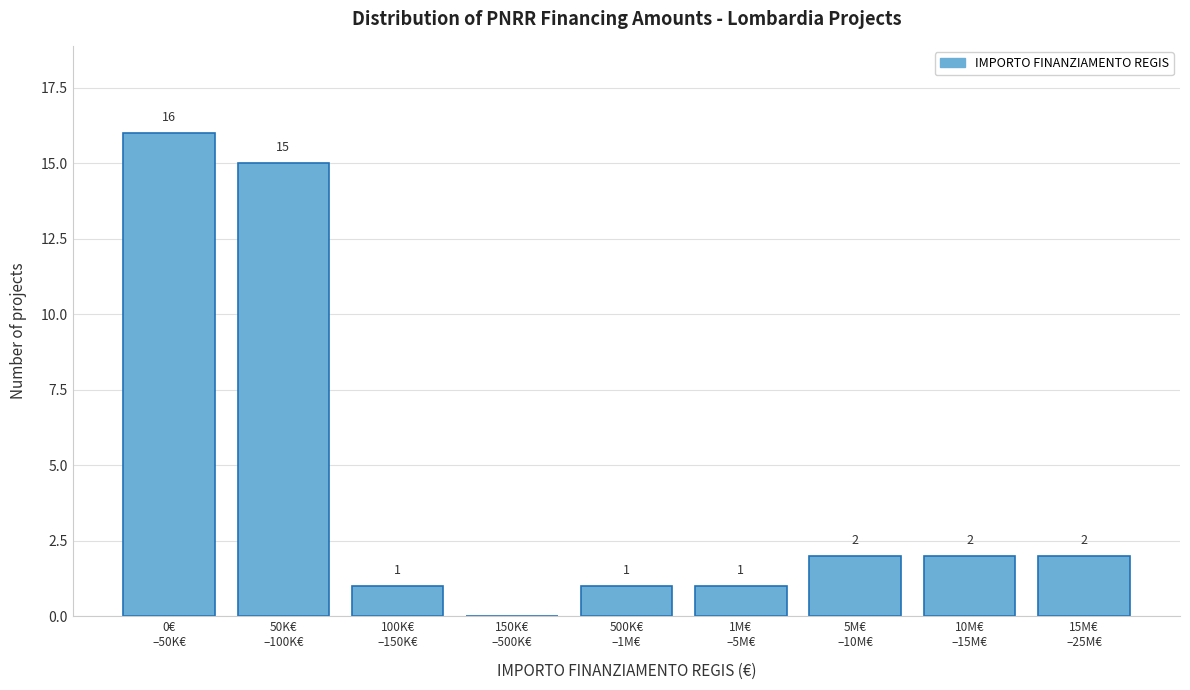

What is the greatest value displayed?

16